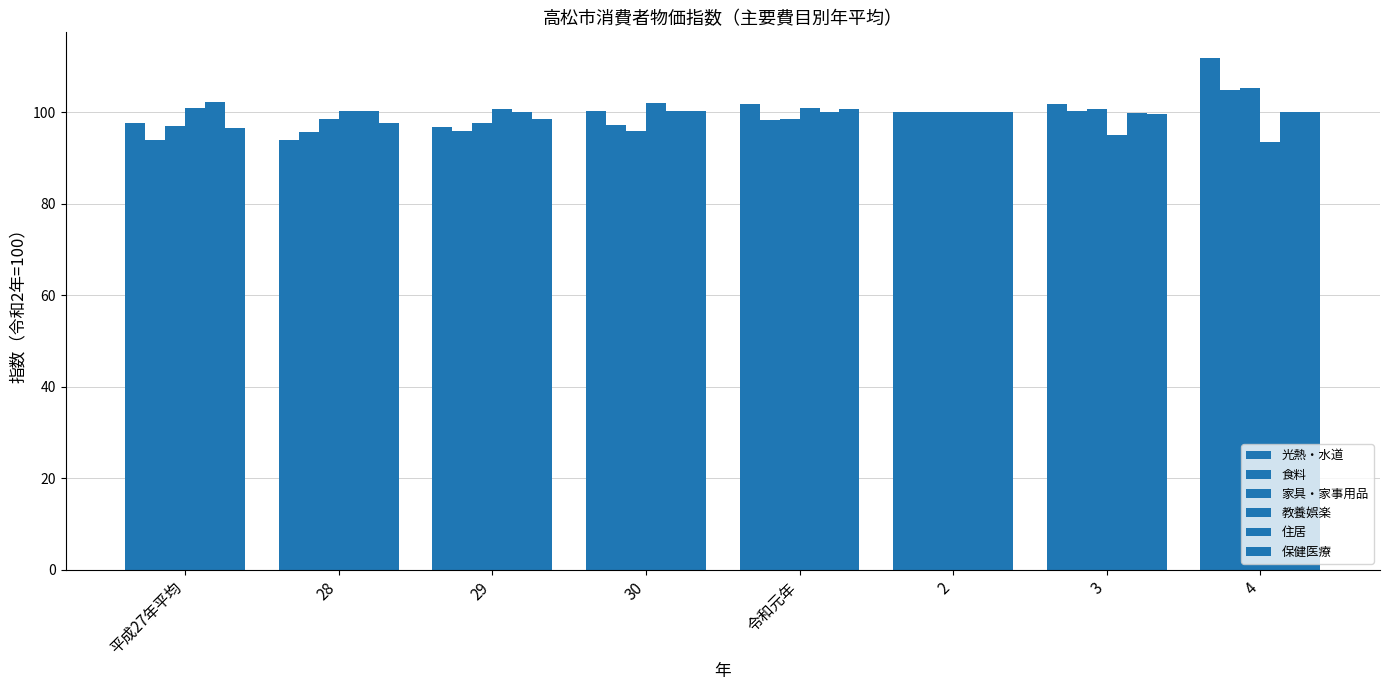

The value of 光熱・水道 at 2 is 100.0. True or false?

True